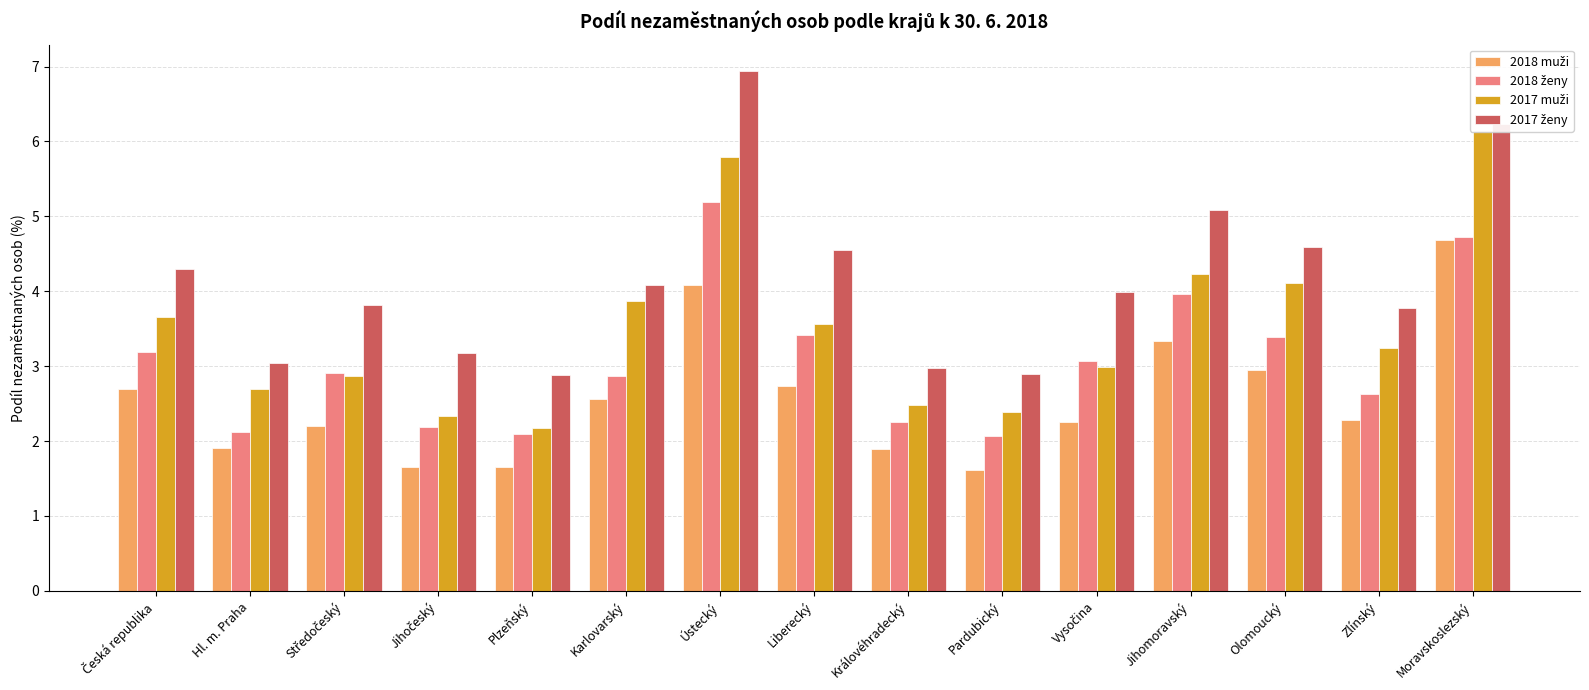

What is the difference between the 2017 muži values at Středočeský and Vysočina?

0.1